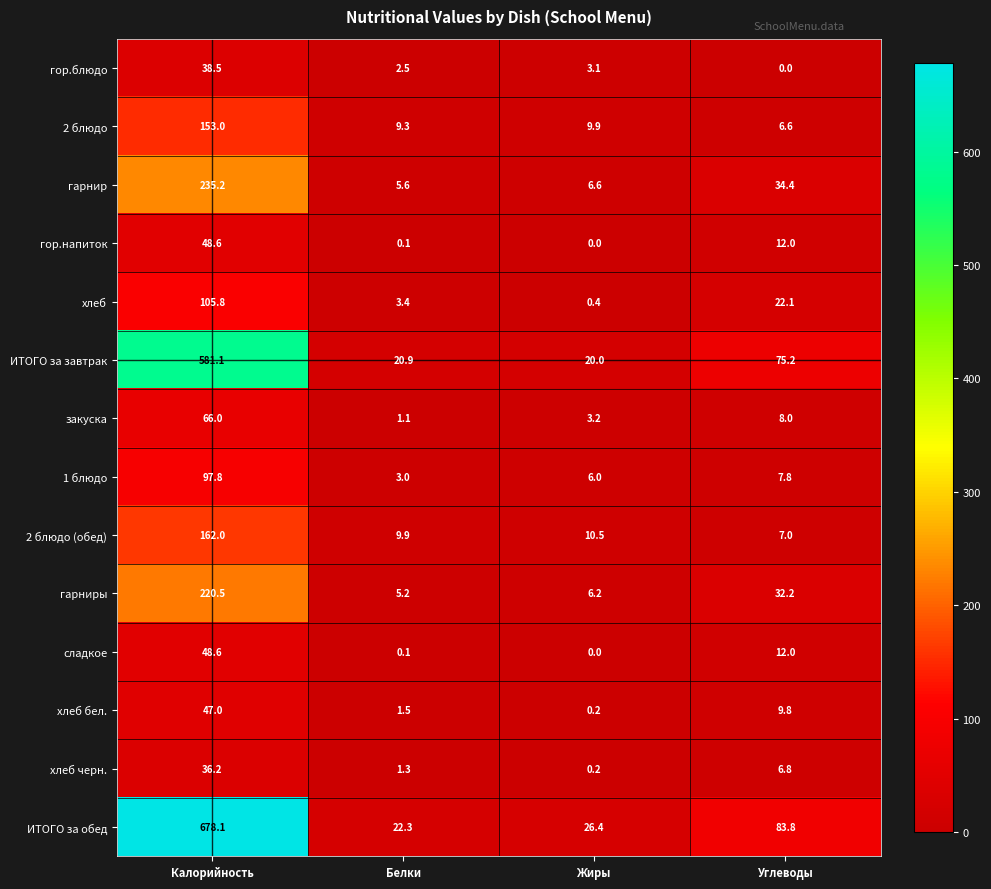

How many values in the 2 блюдо series are below 9?

1